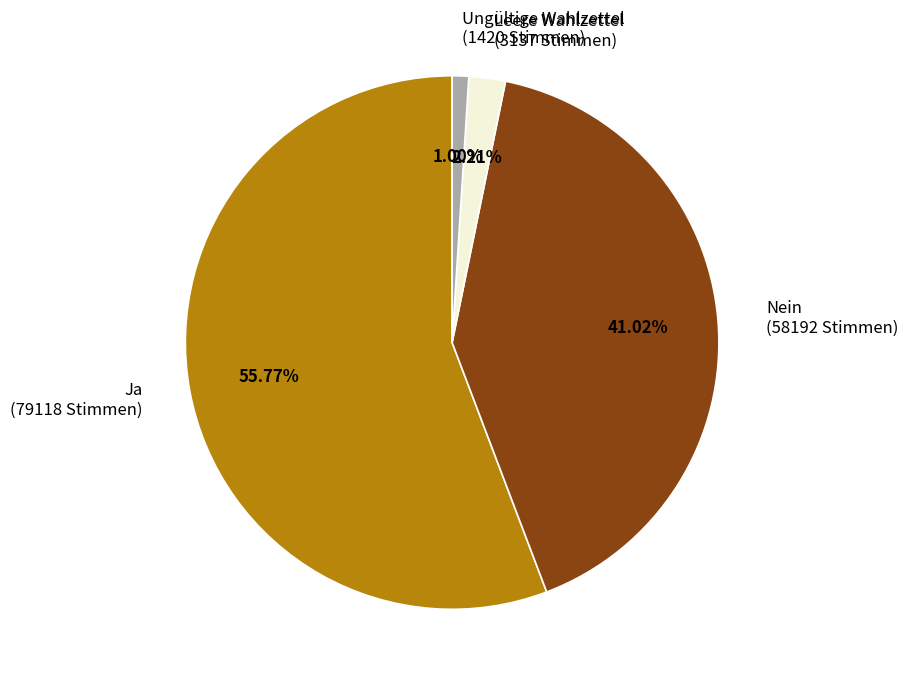

What is the largest slice in the pie chart?

Ja